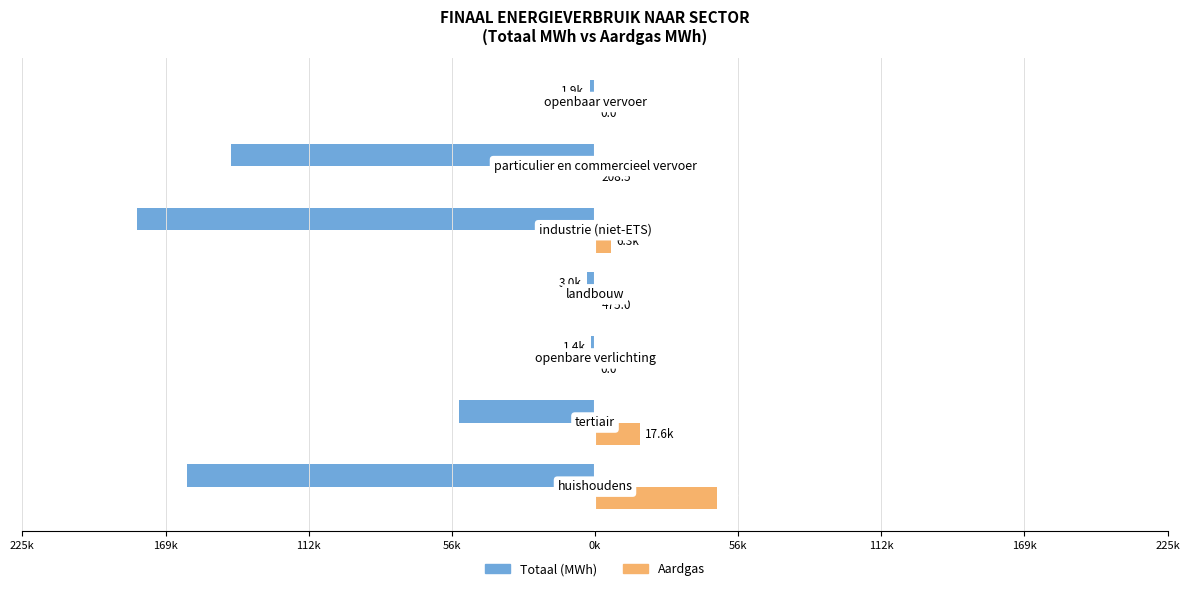

What are all the series names shown in the legend?

Totaal (MWh), Aardgas